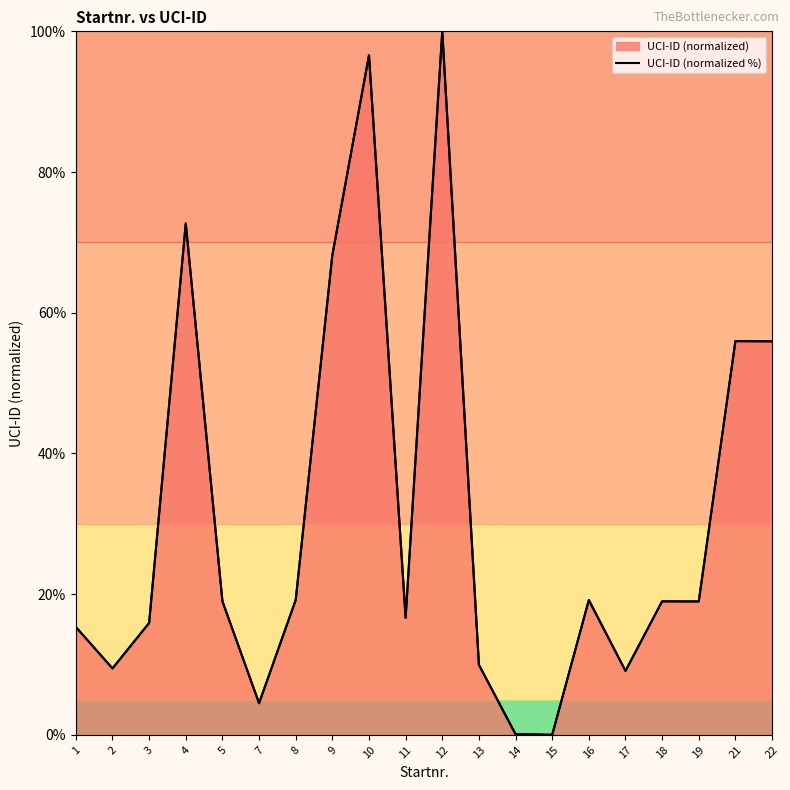

How many lines are shown in the chart?

1